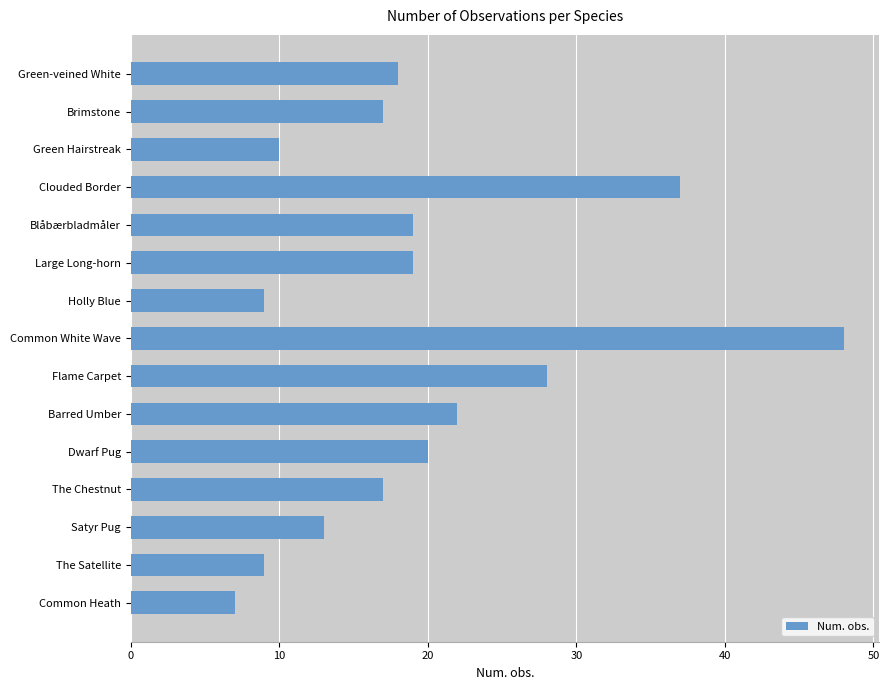

What is the difference between the maximum and second lowest values?

39